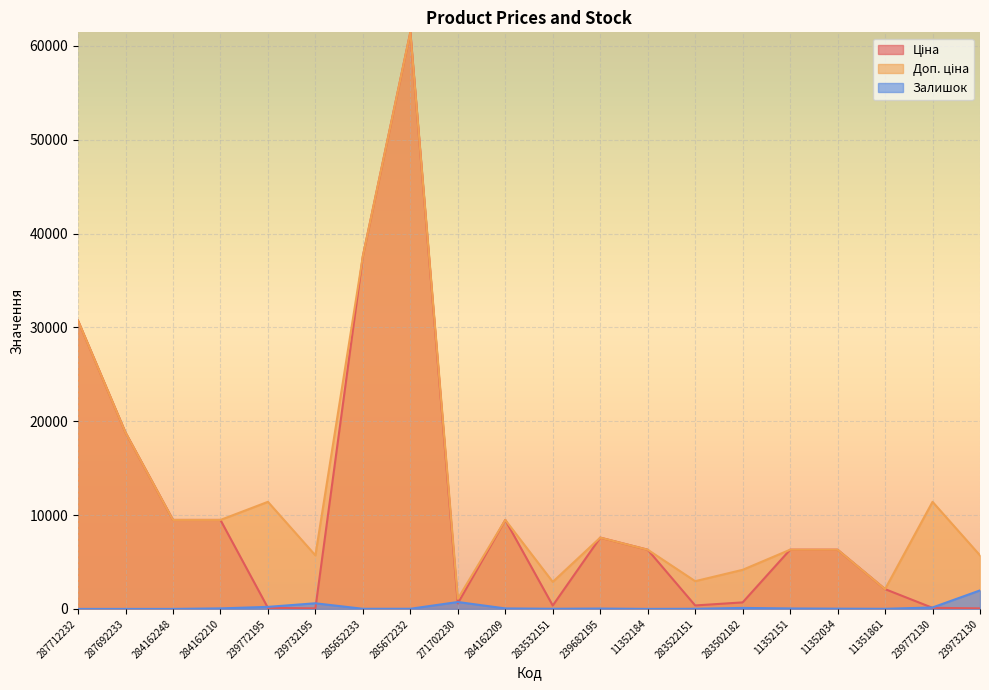

What position from the right is 239682195?

9